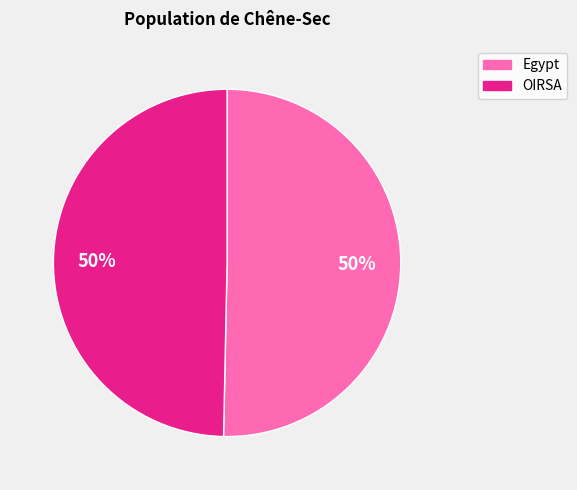

What is the ratio of the value at Egypt to the value at OIRSA?

1.0